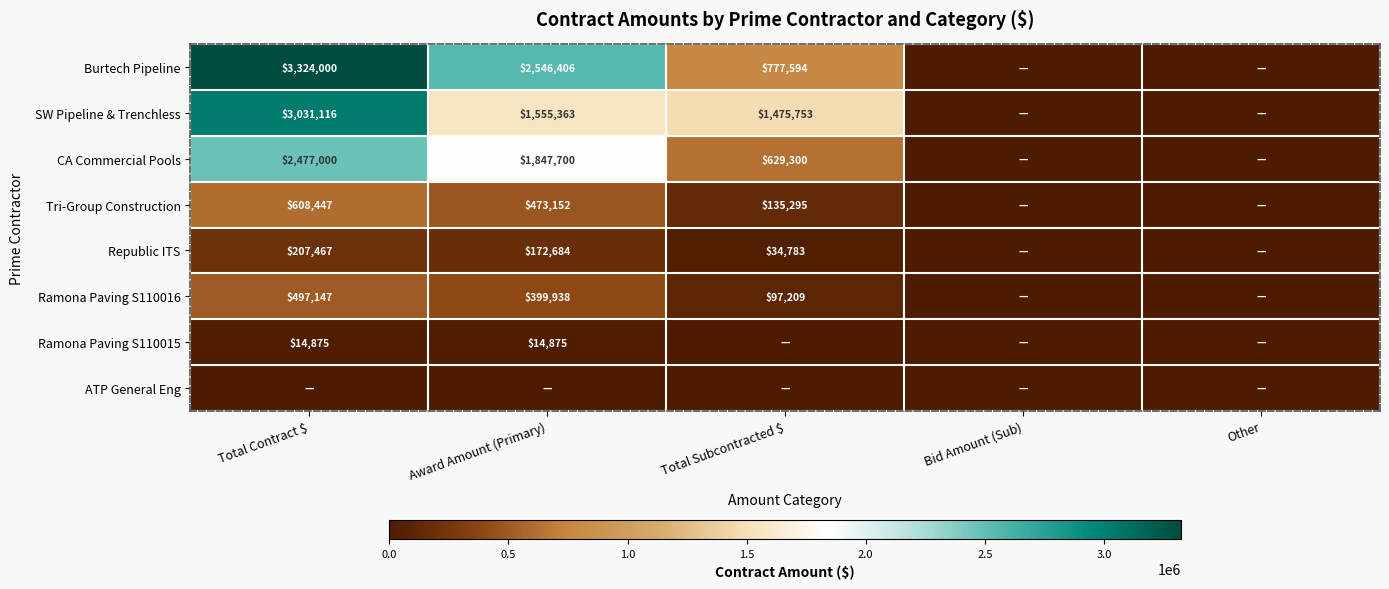

The value of SW Pipeline & Trenchless at Award Amount (Primary) is 2096230. True or false?

False